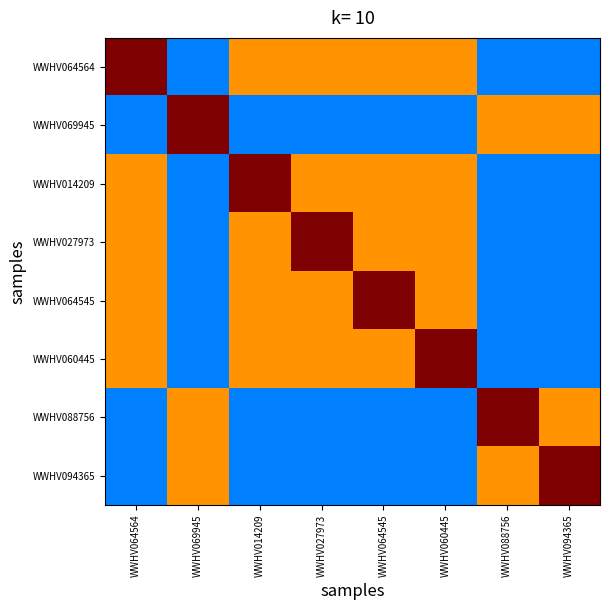

At which category is the sum across all series the highest?

WWHV064564